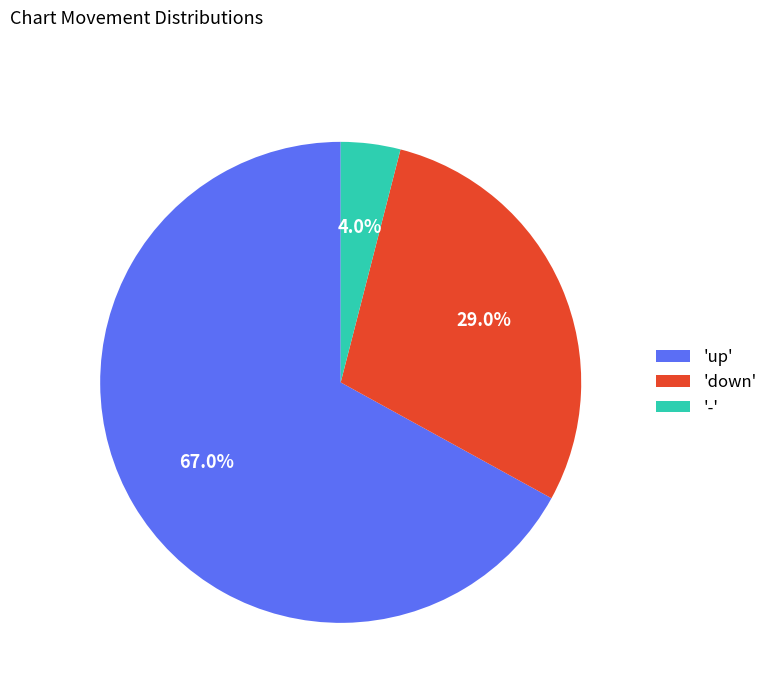

To the nearest percent, what is the difference between the largest and smallest slice percentages?

63%